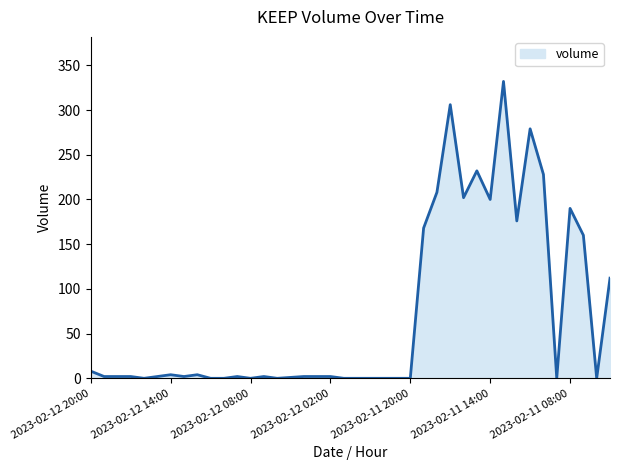

What is the maximum value shown in the chart?

332